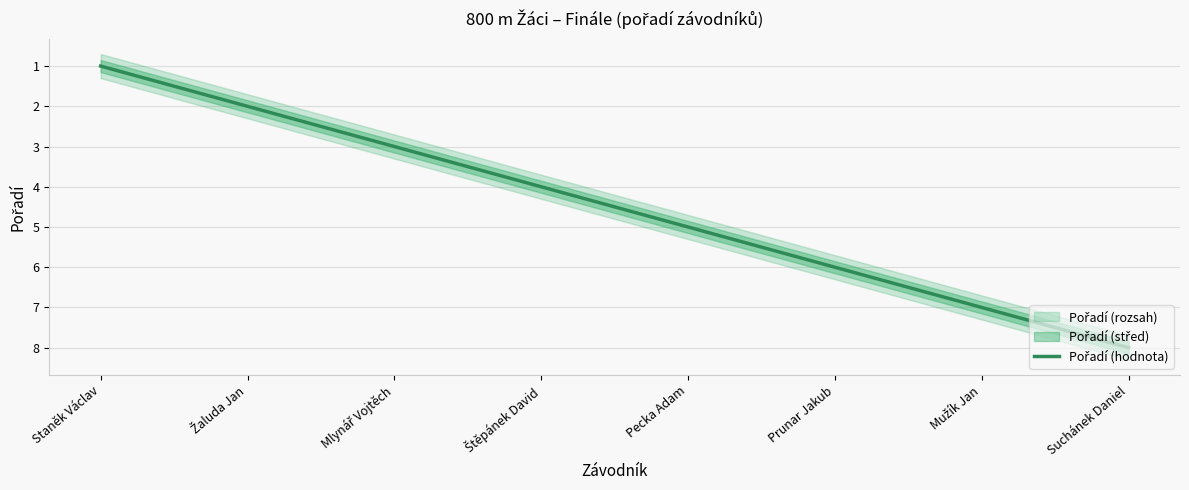

At which category does the chart reach its minimum across all series?

Staněk Václav